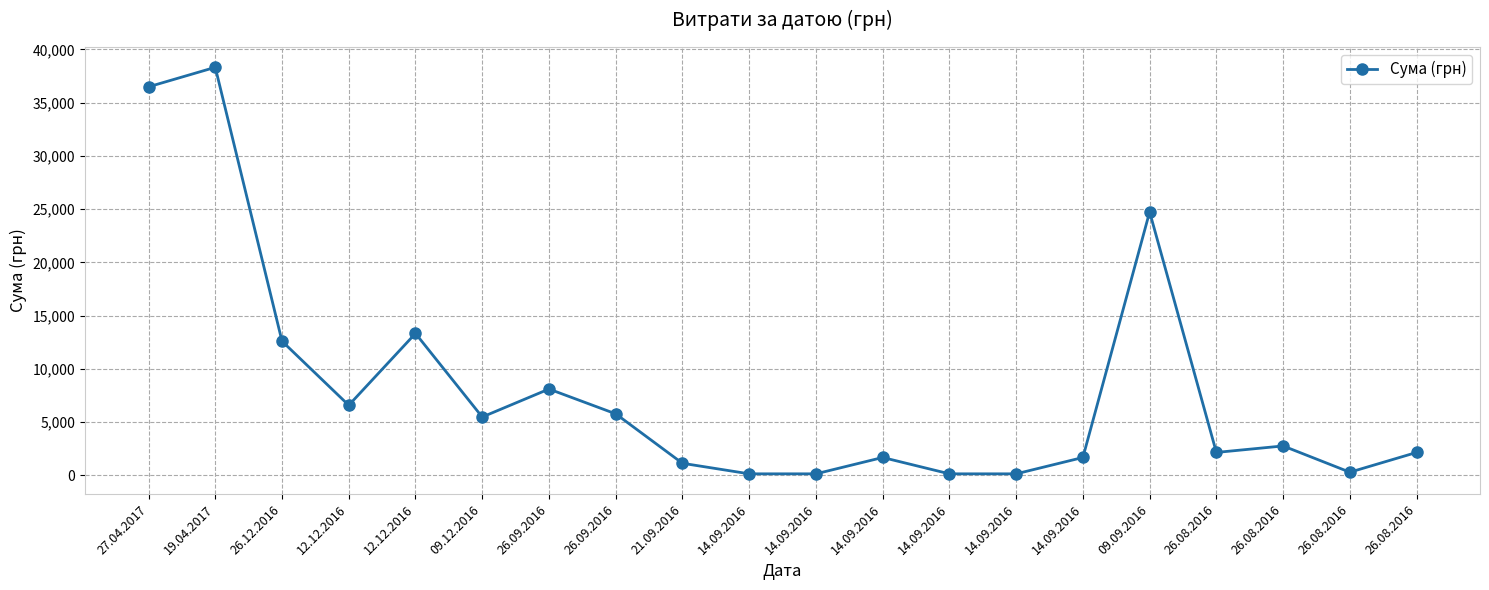

How many data points does each series have?

20